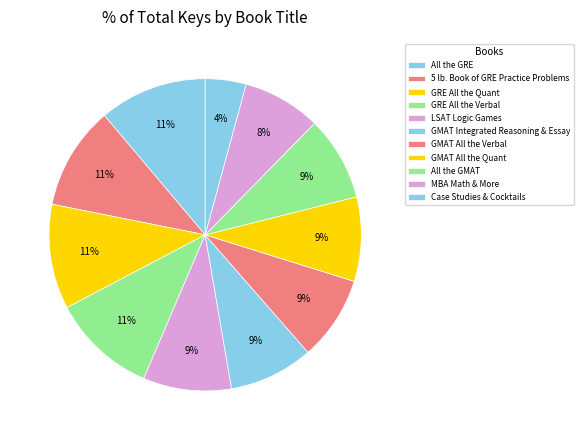

Combined, what portion of the pie is GMAT All the Verbal and All the GRE?

19.9%